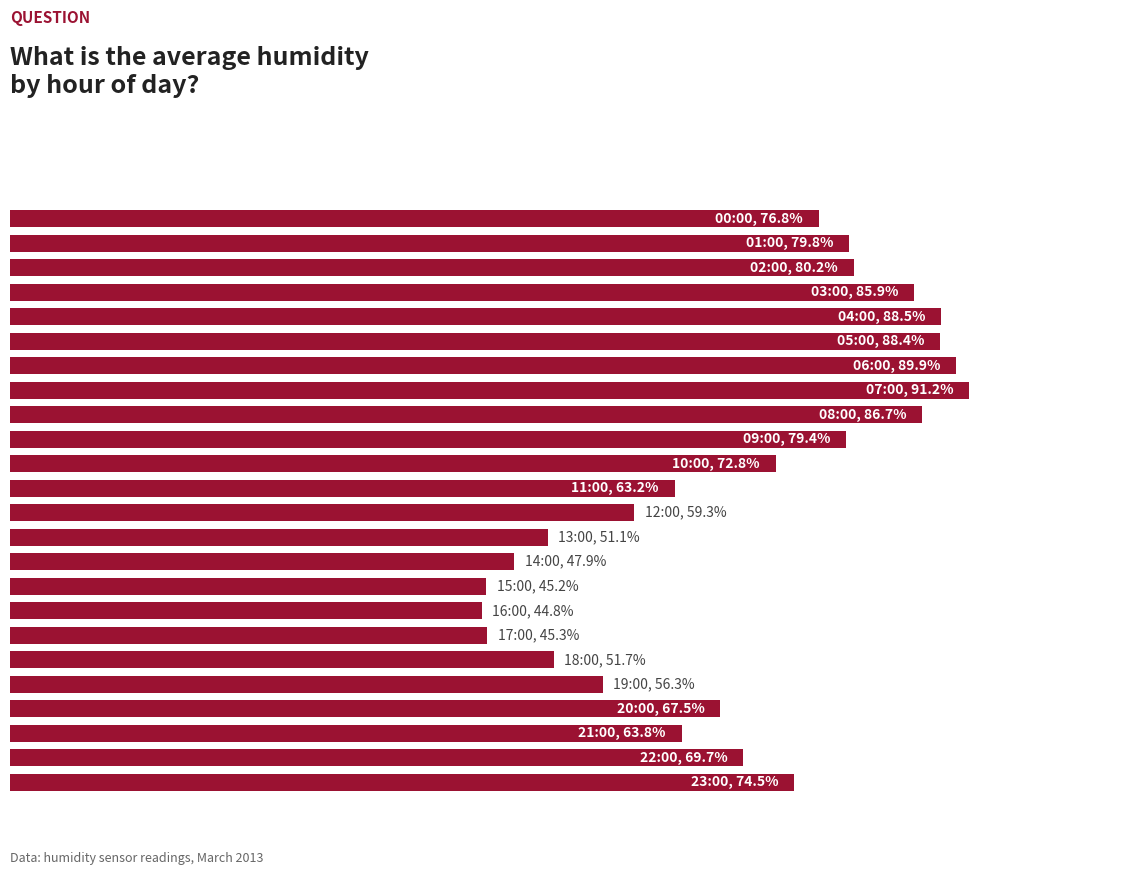

Are the bars horizontal?

Yes